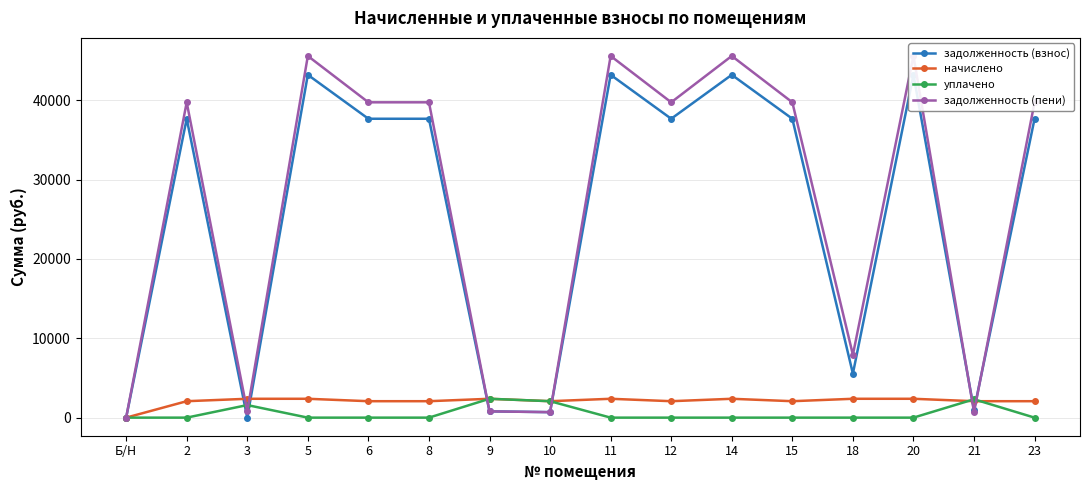

At which category does начислено reach its first local valley?

10